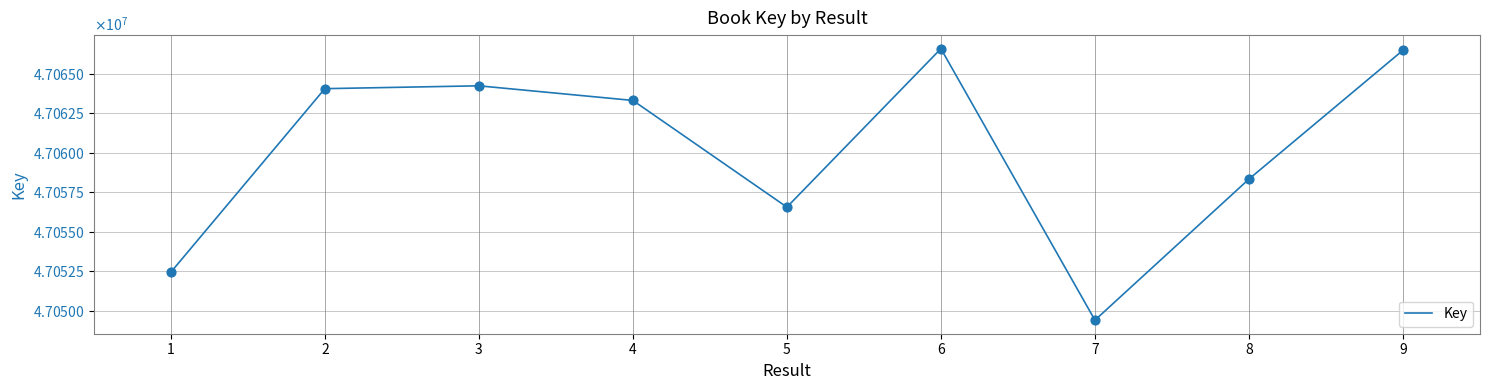

Between 5 and 9, which is larger?

9